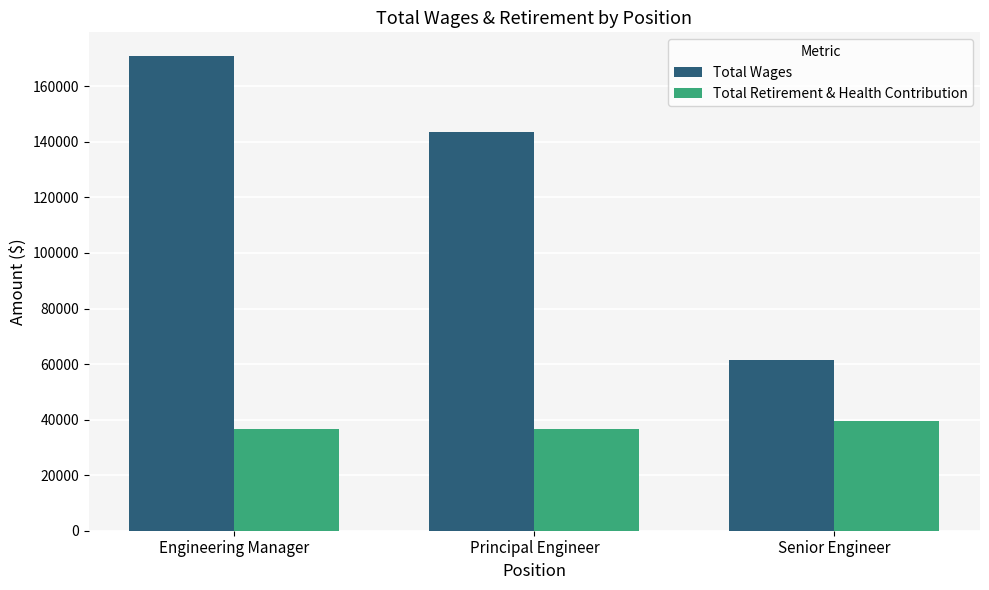

What is the label of the 3rd bar from the right?

Engineering Manager